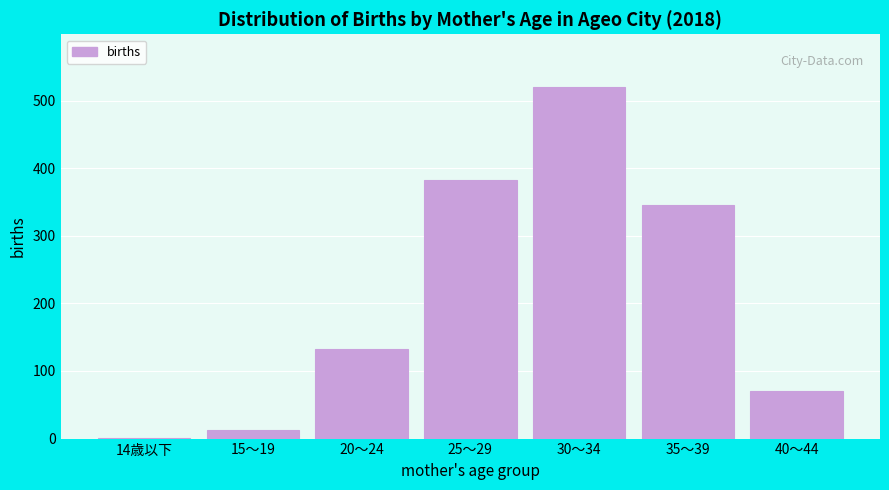

Reading left to right, what are all the values shown in this chart?

14歳以下=1	15～19=12	20～24=133	25～29=383	30～34=520	35～39=345	40～44=71